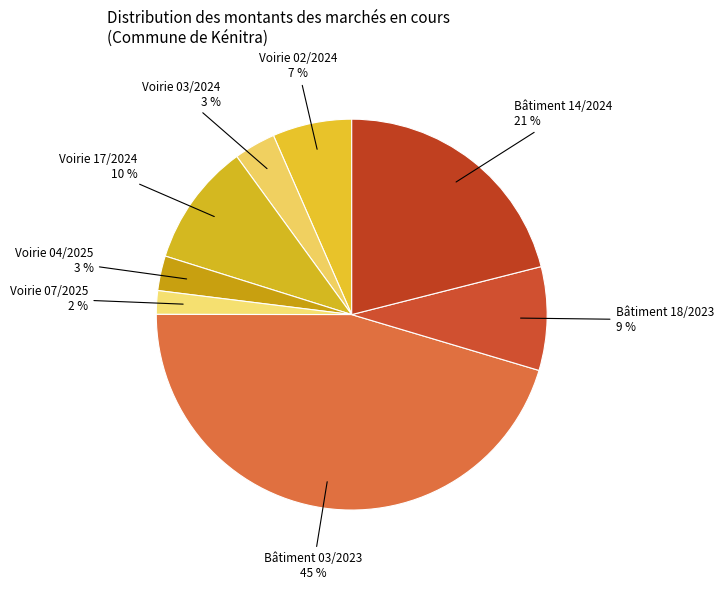

Which slice is the smallest?

Voirie 07/2025